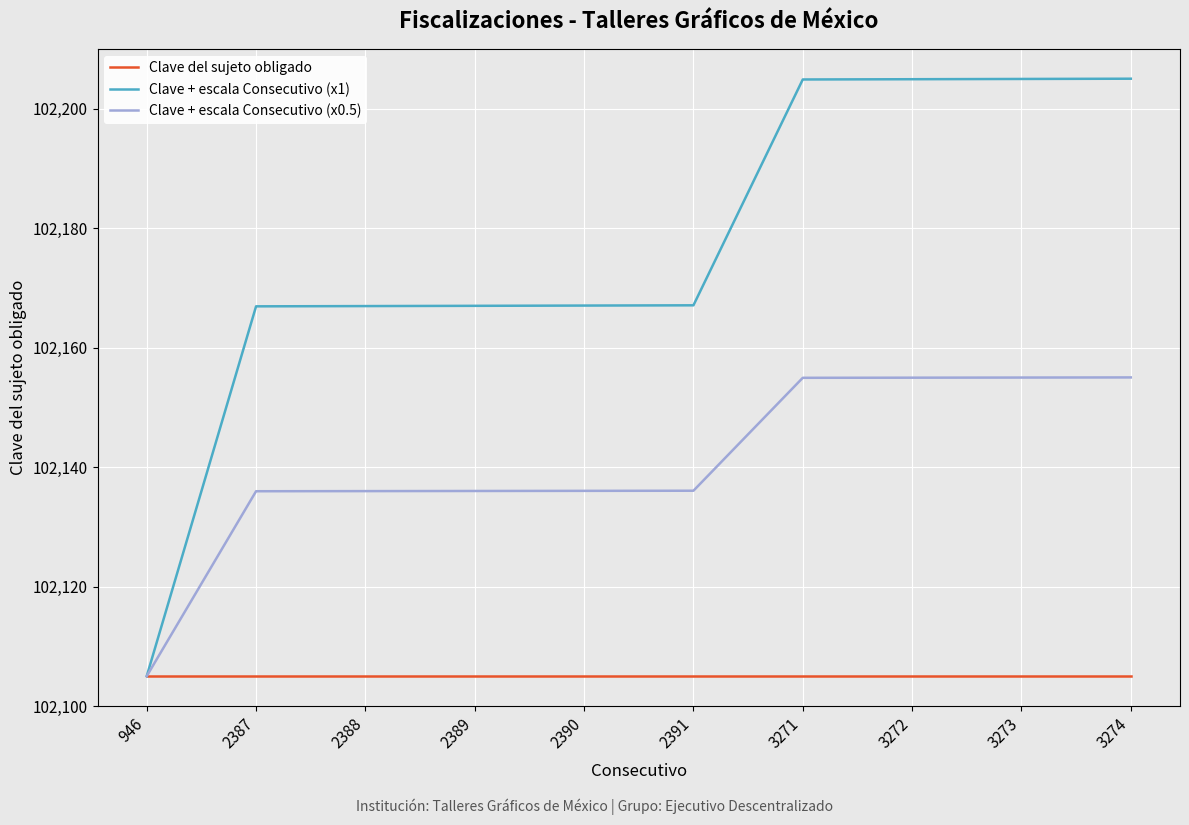

How many lines are shown in the chart?

3